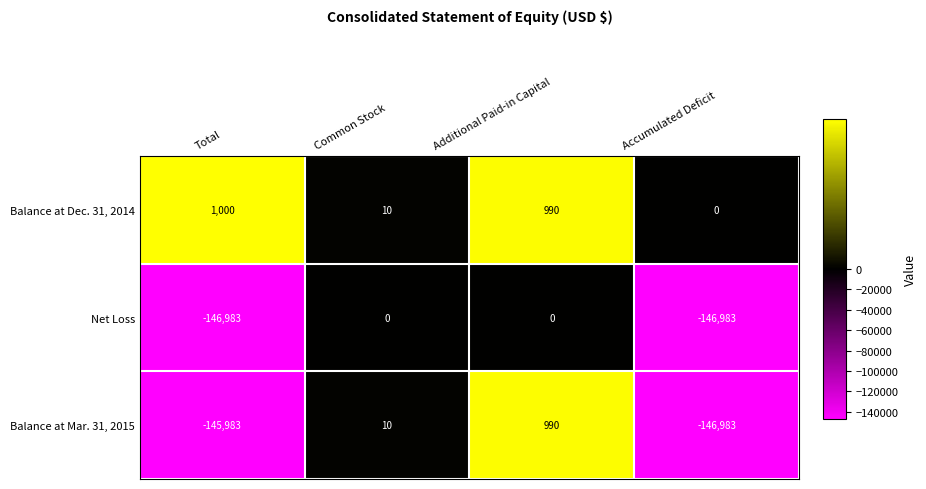

Reading left to right, list all the values displayed in this chart.

Balance at Dec. 31, 2014: Total=1000	Common Stock=10	Additional Paid-in Capital=990	Accumulated Deficit=0
Net Loss: Total=-146983	Common Stock=0	Additional Paid-in Capital=0	Accumulated Deficit=-146983
Balance at Mar. 31, 2015: Total=-145983	Common Stock=10	Additional Paid-in Capital=990	Accumulated Deficit=-146983